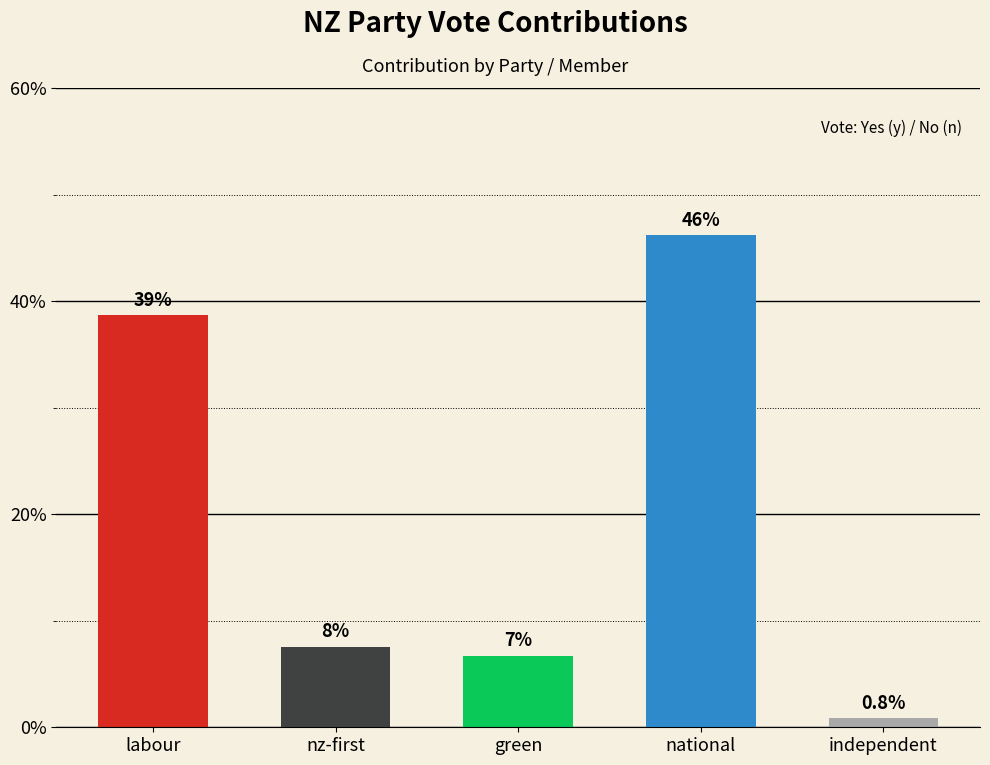

What is the difference between the maximum and minimum values?

45.4